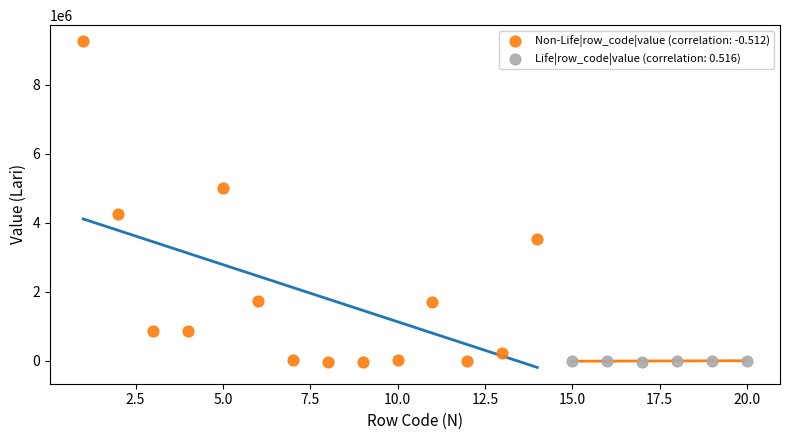

Which series has the largest Y range (max minus min)?

Non-Life|row_code|value (correlation: -0.512)